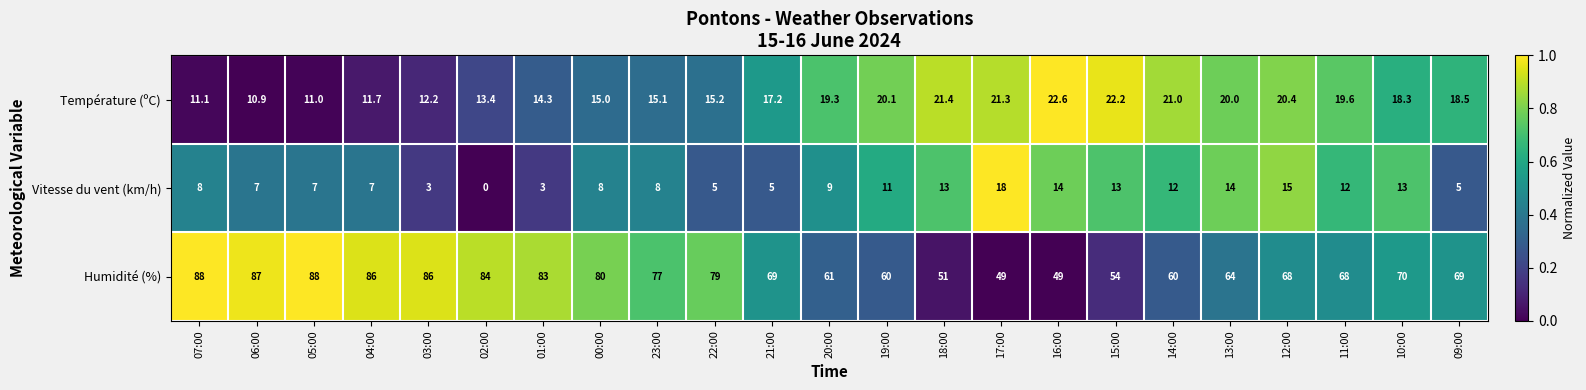

At 01:00, list the series in order from smallest to largest.

Vitesse du vent (km/h), Température (ºC), Humidité (%)